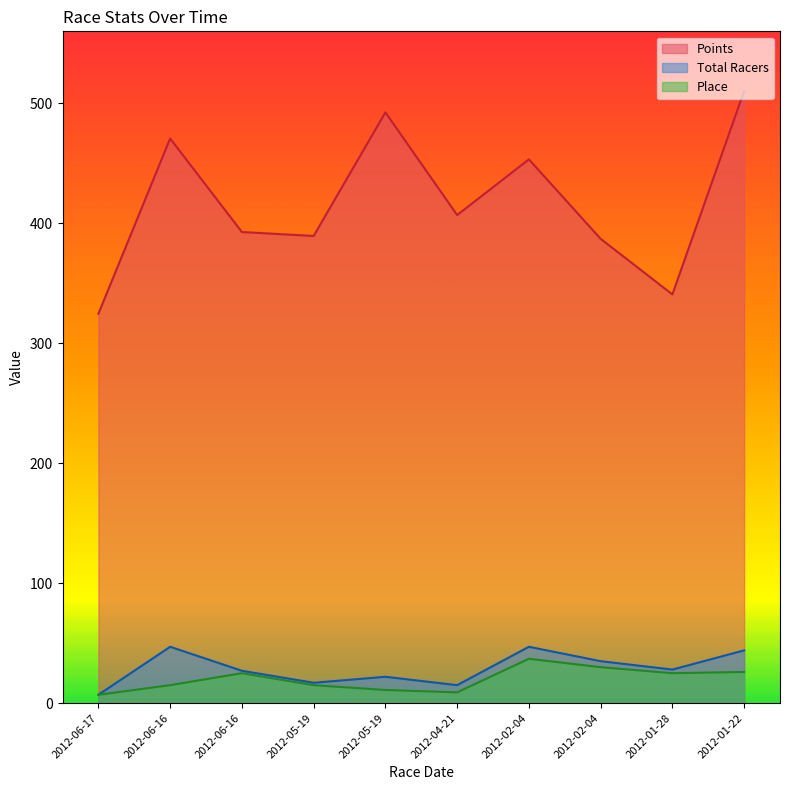

How many lines are shown in the chart?

3